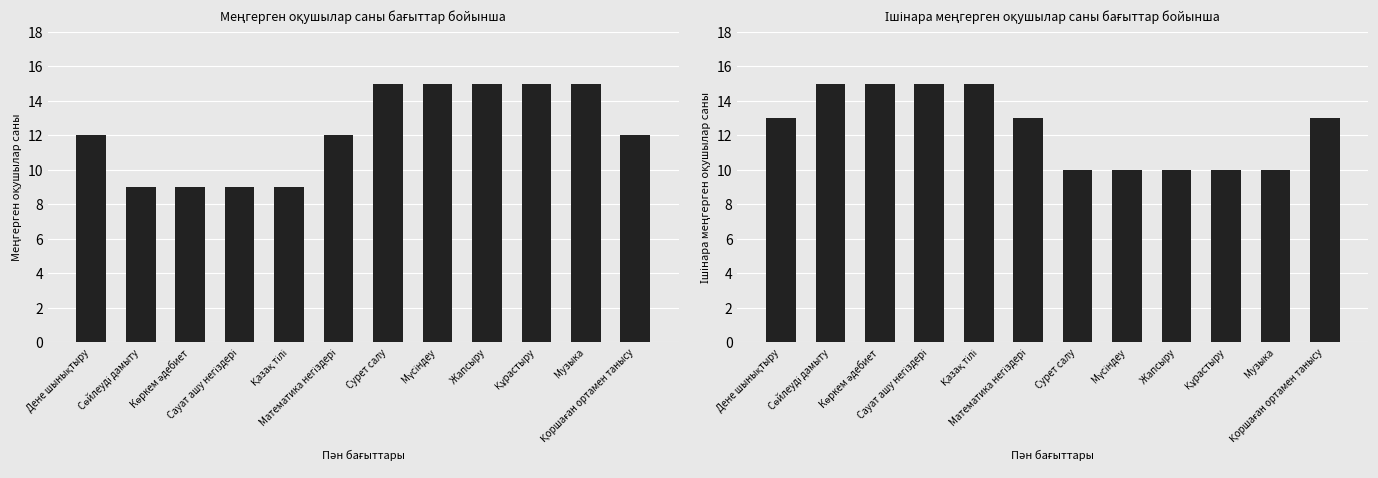

What are all the series names shown in the legend?

Меңгерген (1), Ішінара (2)